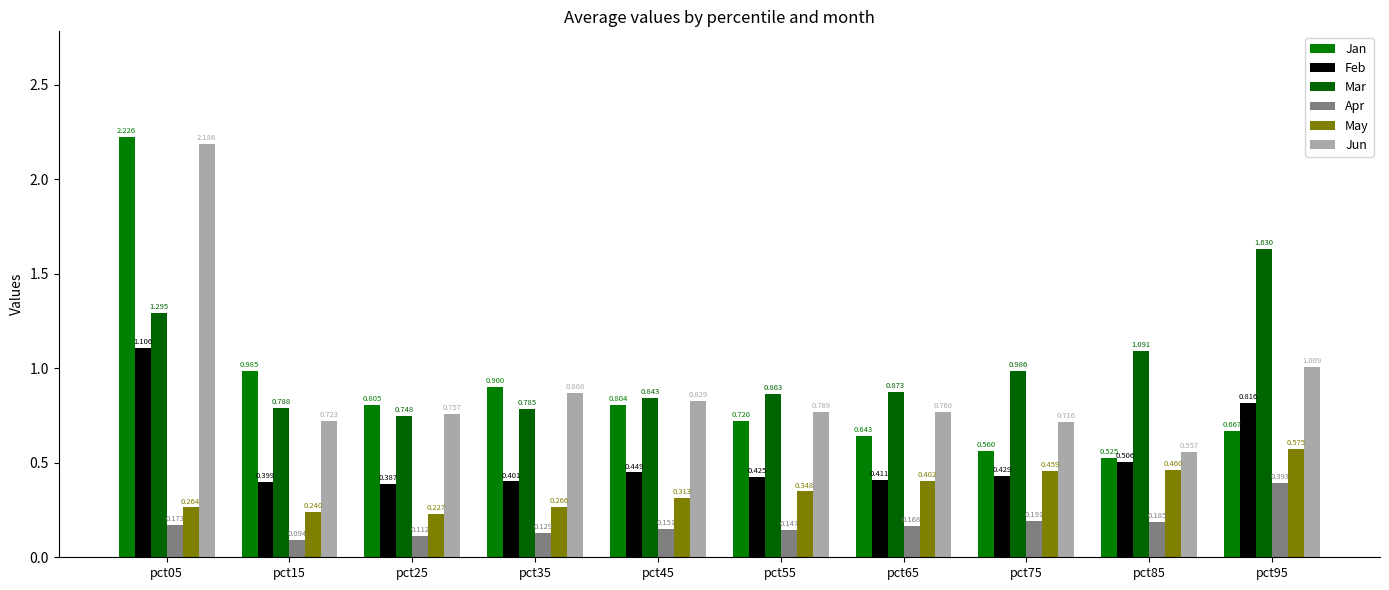

Which series changed the most between pct15 and pct85?

Jan